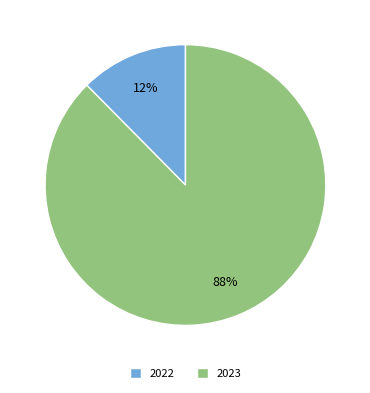

To the nearest percent, what is the combined percentage of 2022 and 2023?

100%